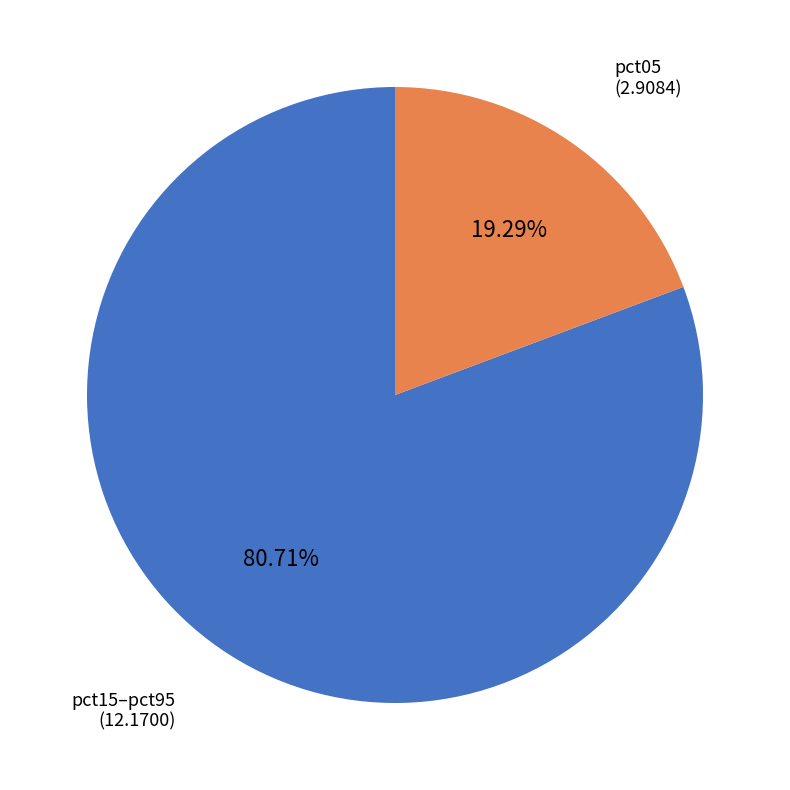

Count the number of slices in the pie.

2